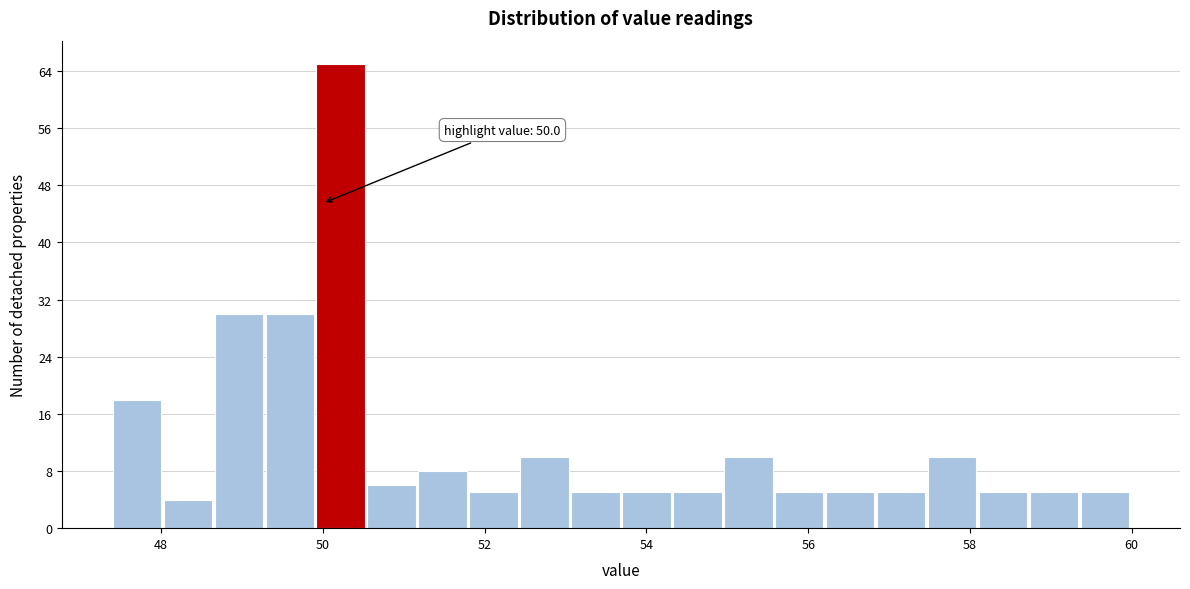

Read against the x-axis, roughly where is the centre of the tallest bar?

50.2